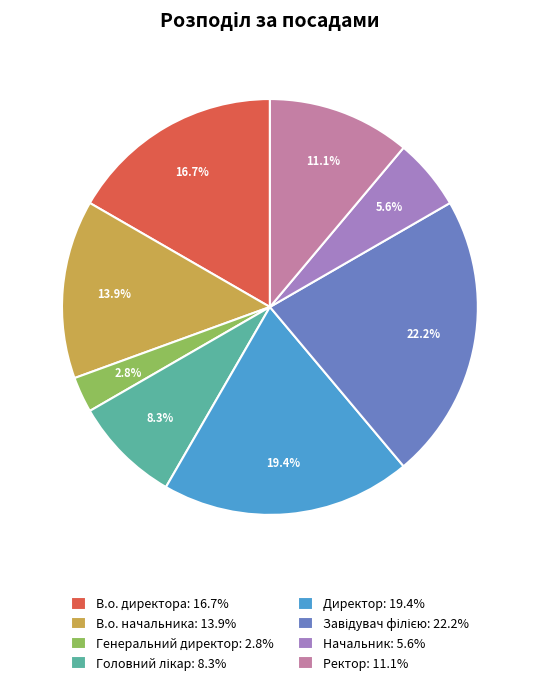

True or false: Директор accounts for 9% of the total.

False